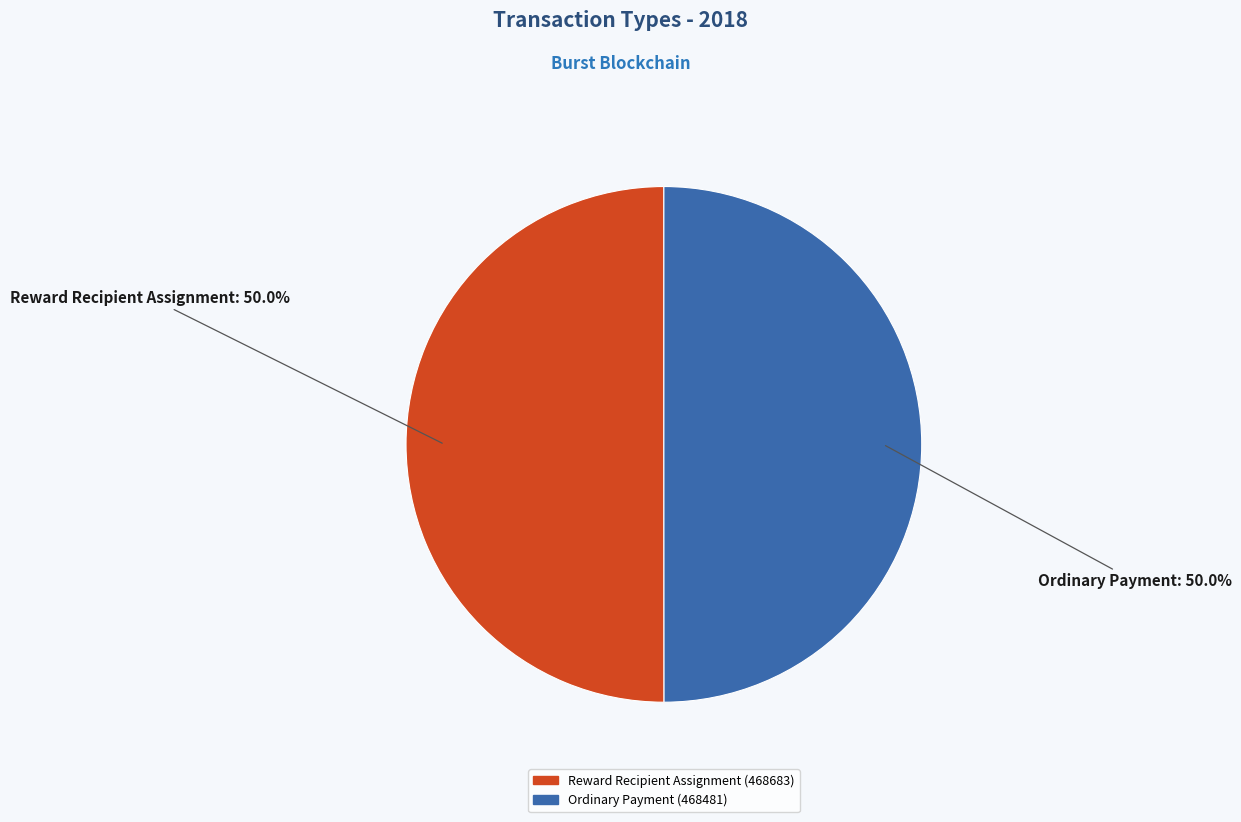

How many slices are in this pie chart?

2